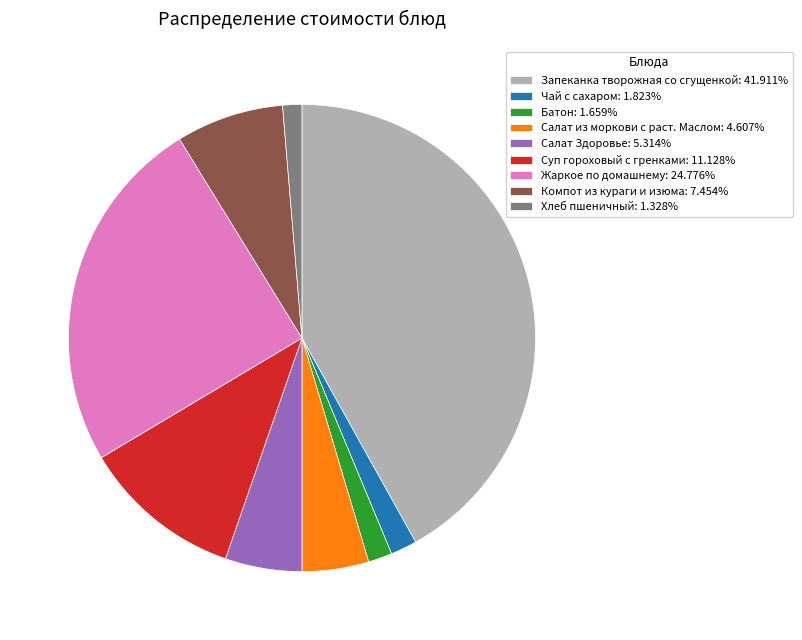

What is the ratio of the value at Хлеб пшеничный: 1.328% to the value at Салат из моркови с раст. Маслом: 4.607%?

0.3